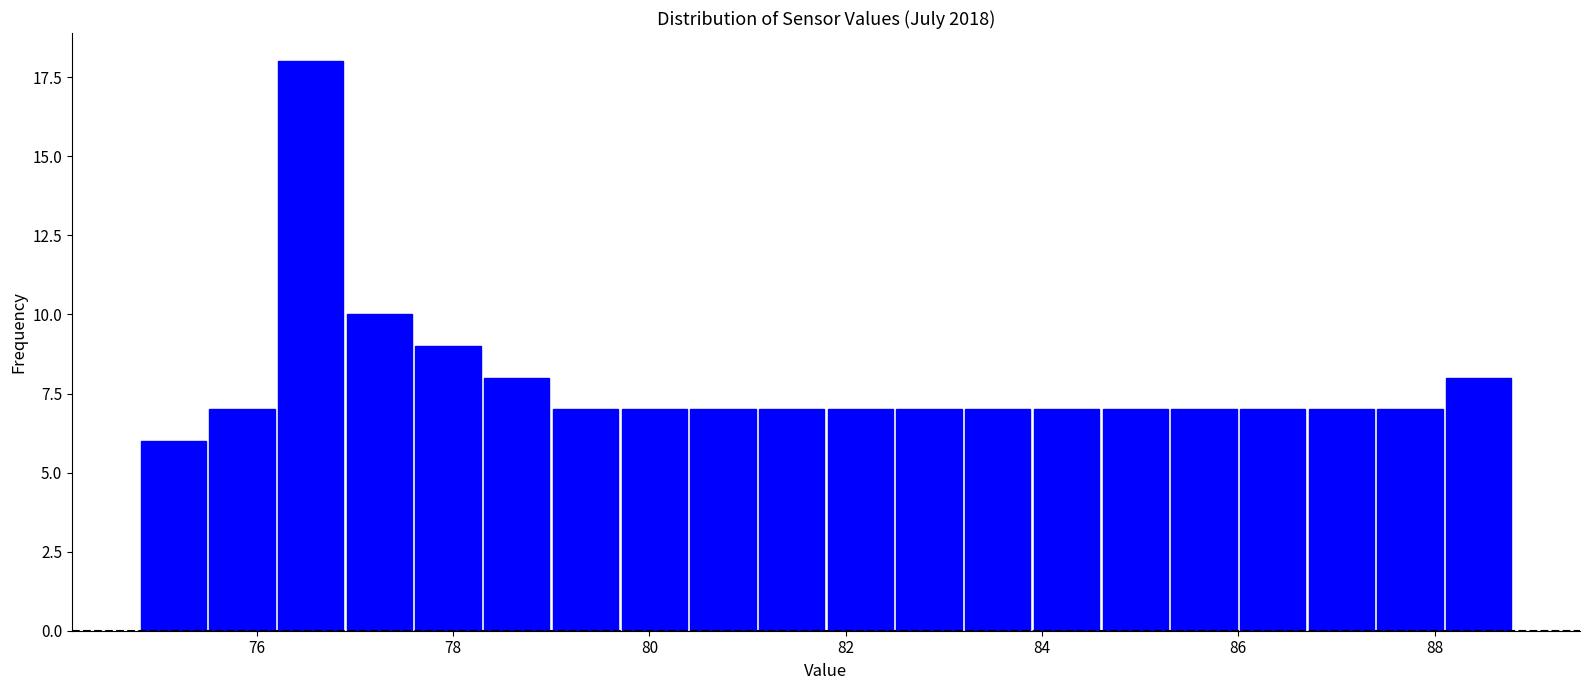

Around what value on the x-axis is the tallest bar? Give the approximate position of its centre, as read against the axis.

76.6